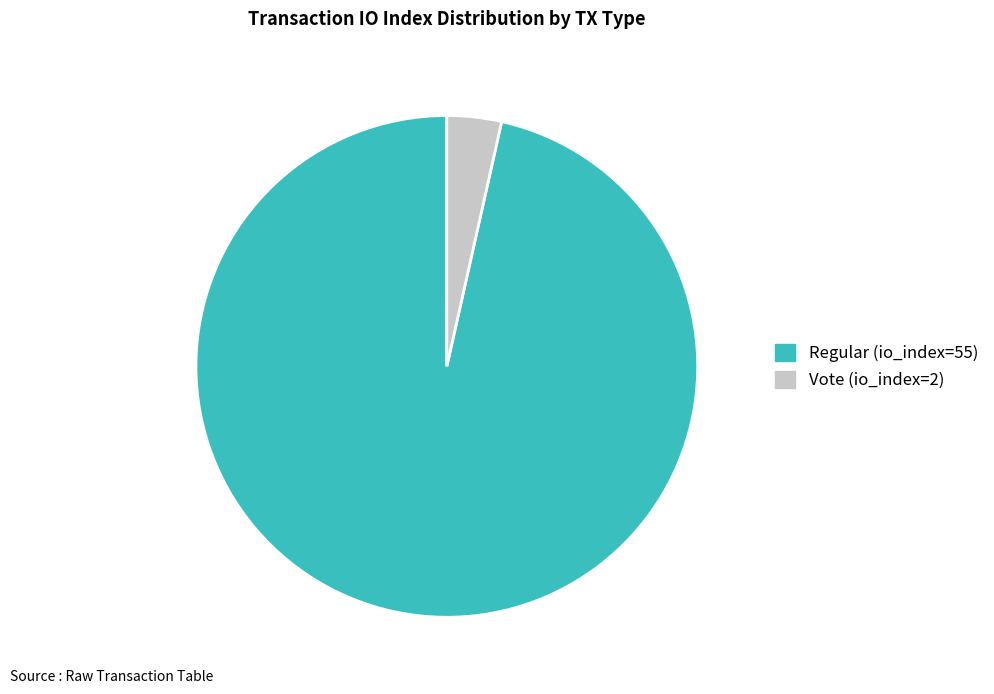

Is Vote (io_index=2) the majority of the pie?

No